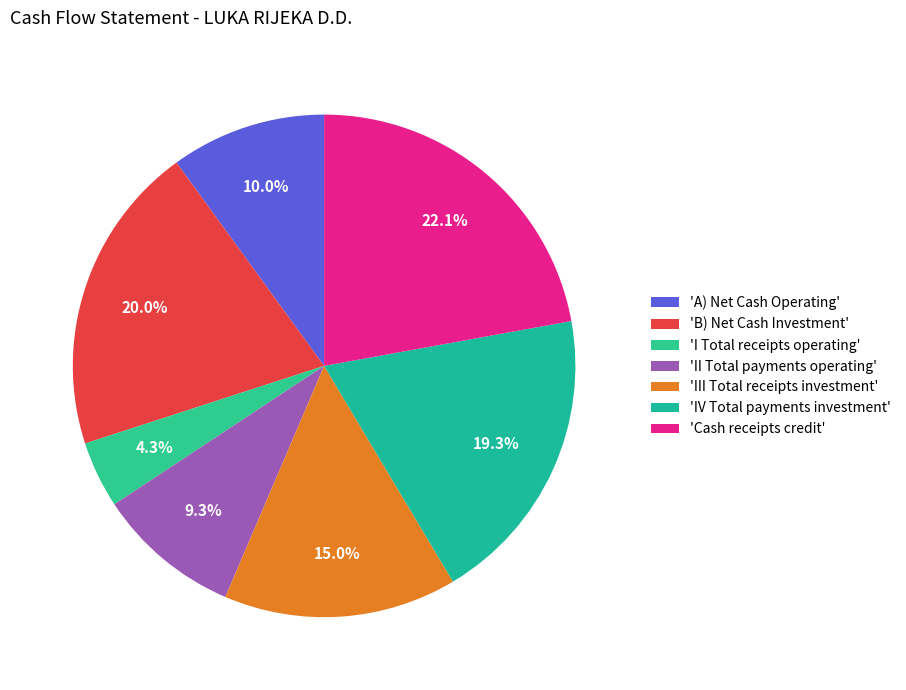

Which slice is the largest?

'Cash receipts credit'